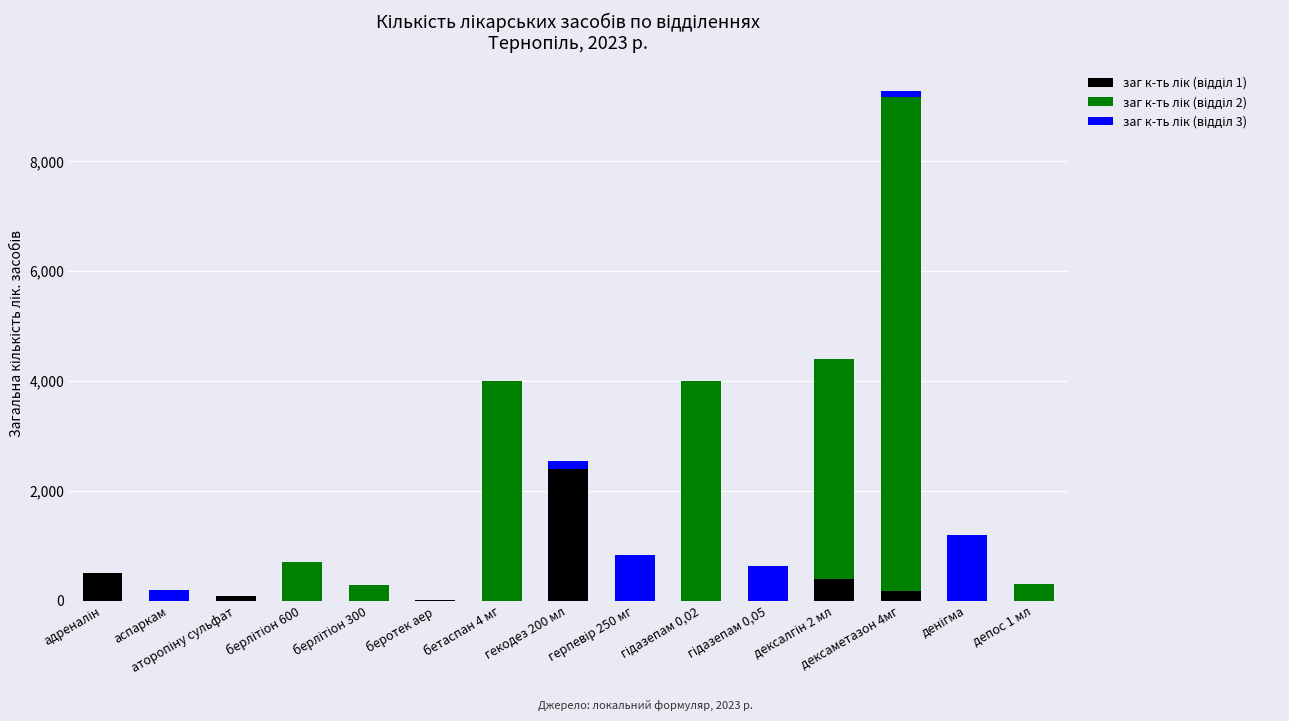

How many categories are shown in the chart?

15